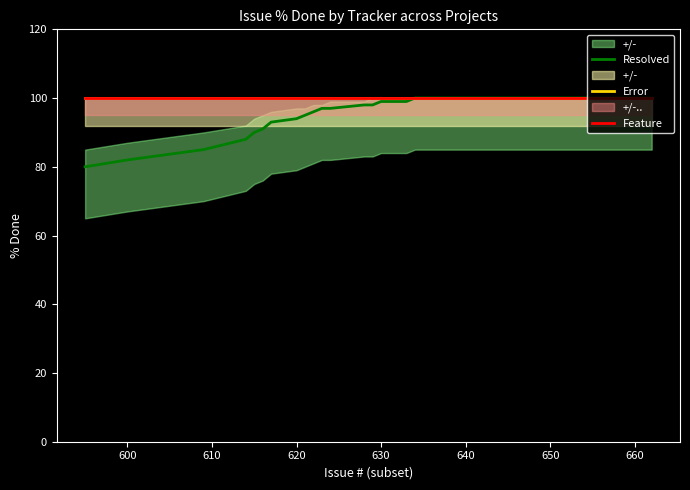

What is the maximum value for Error?

100